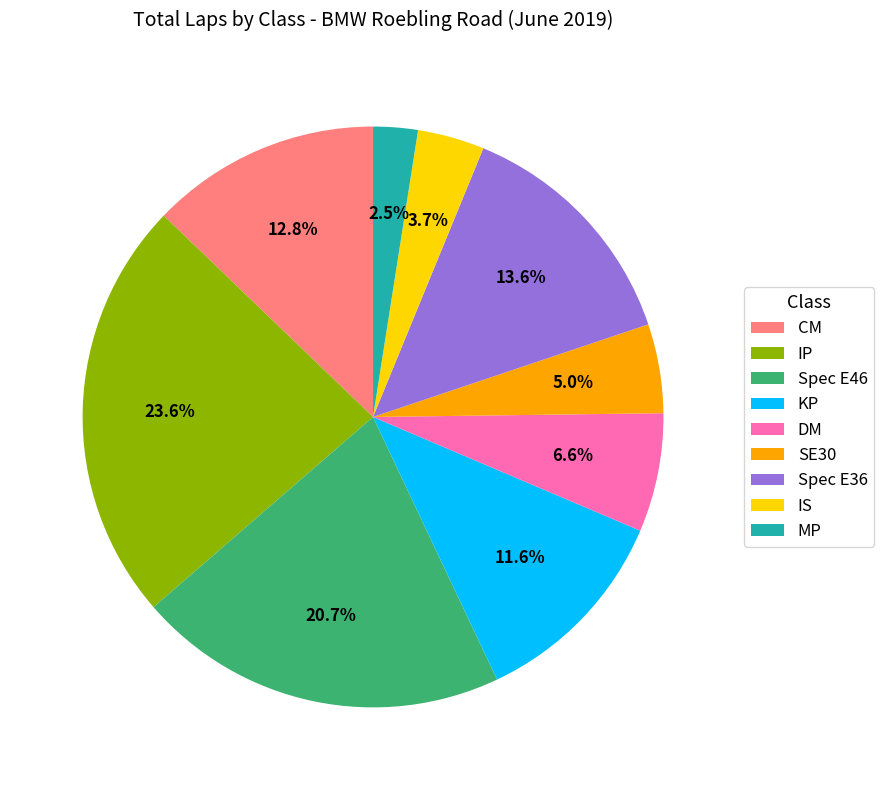

Between Spec E46 and KP, which is larger?

Spec E46